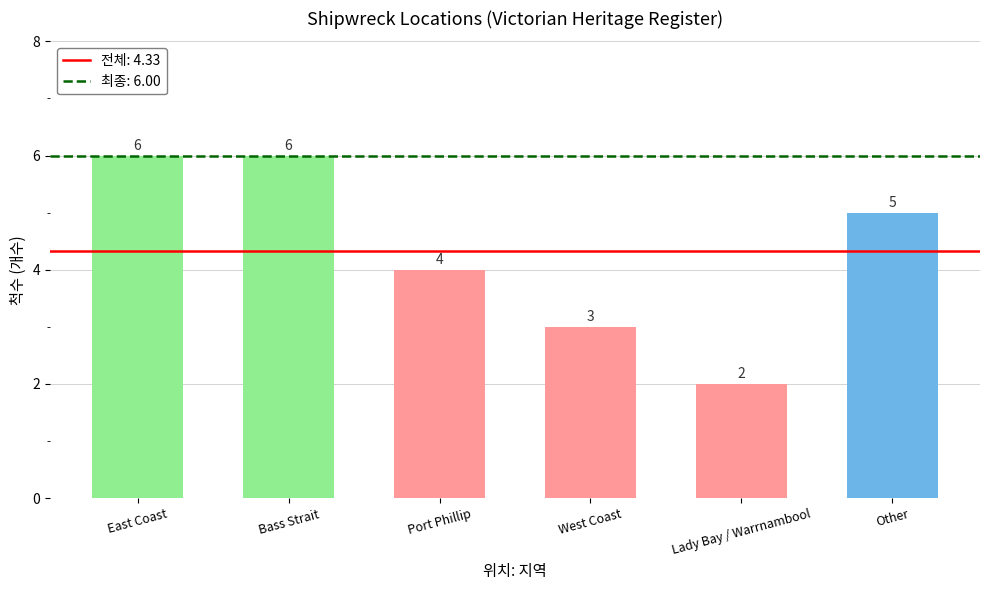

What is the minimum value shown in the chart?

2